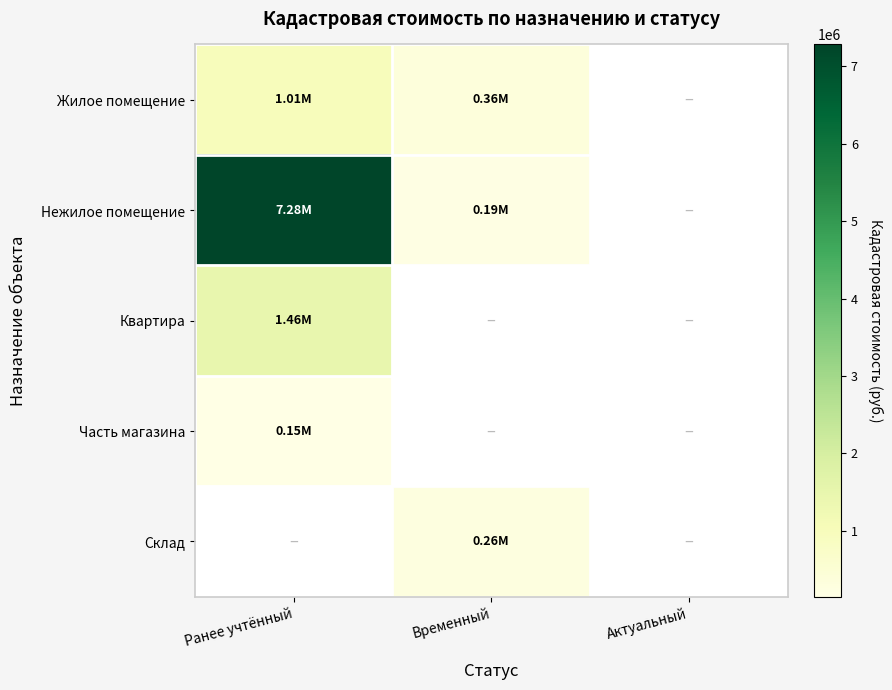

What value does the Жилое помещение series have at Временный?

356350.5